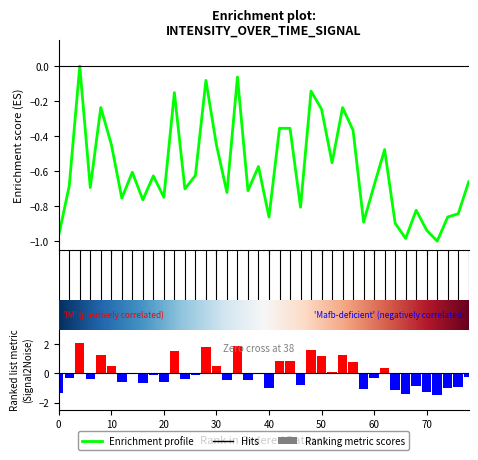

Does the chart contain any negative values?

Yes